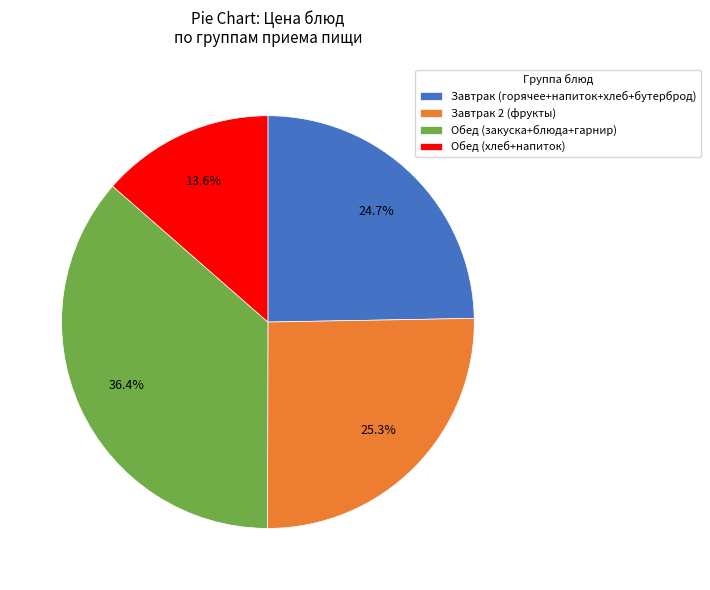

Is Завтрак 2 (фрукты) the majority of the pie?

No